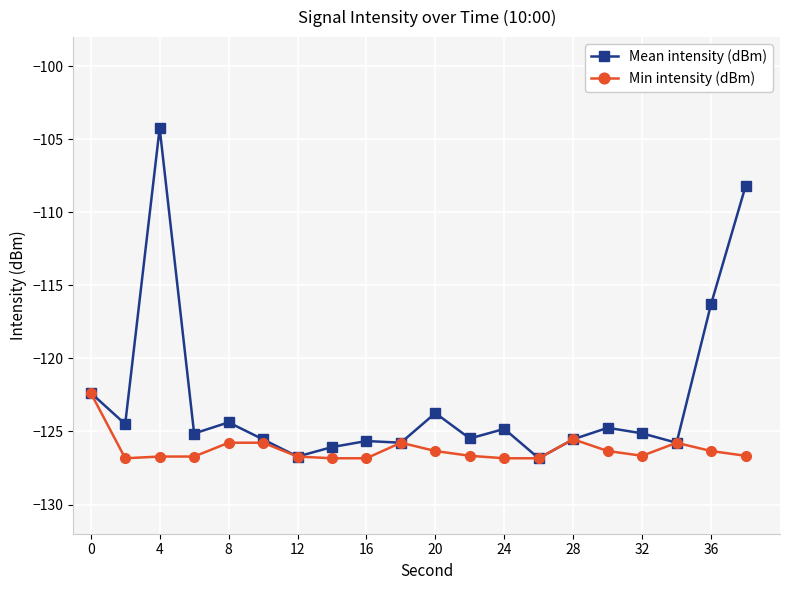

Rank the series by their average value, from lowest to highest.

Min intensity (dBm), Mean intensity (dBm)